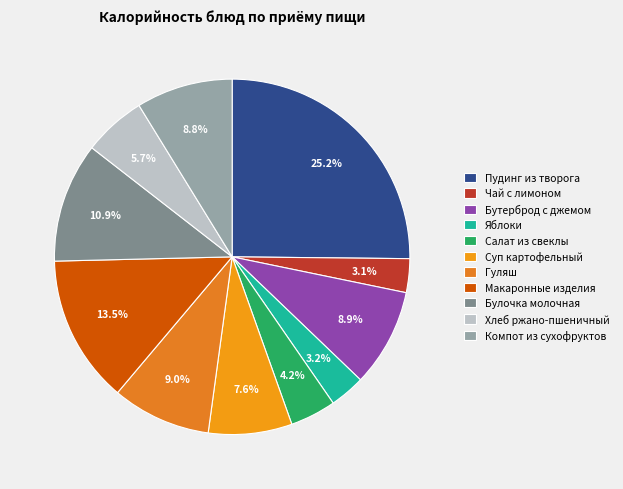

What percentage is the Бутерброд с джемом slice, to the nearest percent?

9%